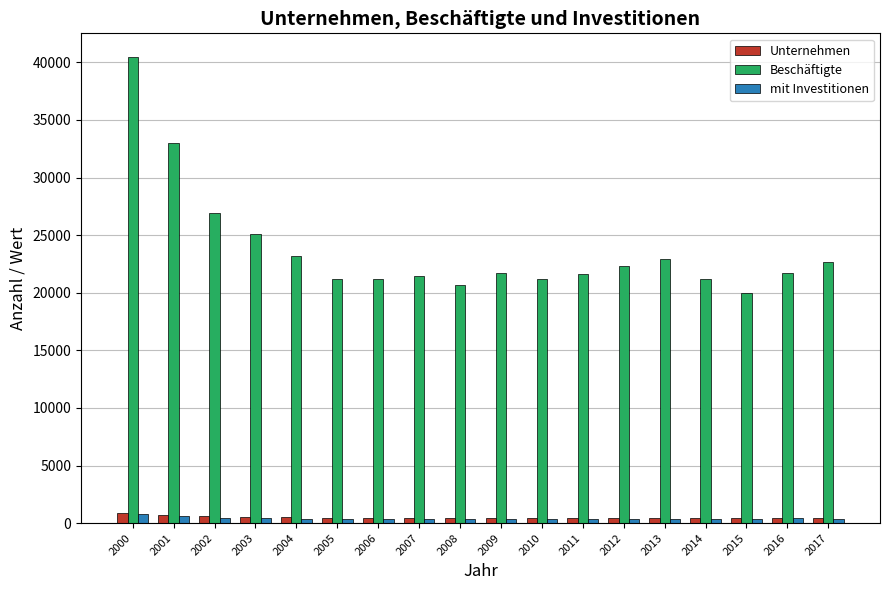

Which series has the largest range (max minus min)?

Beschäftigte